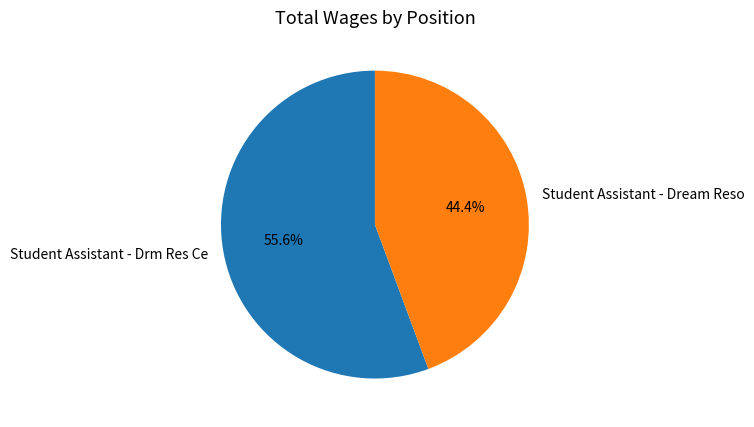

How many slices are in this pie chart?

2